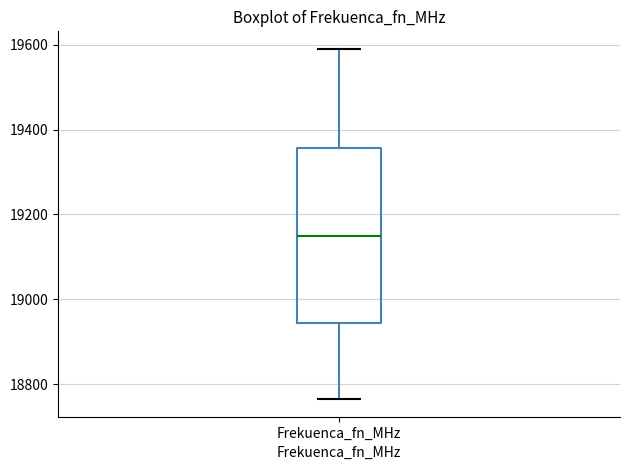

Read this box plot against the y-axis: the position of the median line, the range covered by the box, and the ends of both whiskers. The values are not printed on the chart, so give them approximately, as read against the axis.

median 19160, box 18940 to 19360, whiskers 18760 to 19600